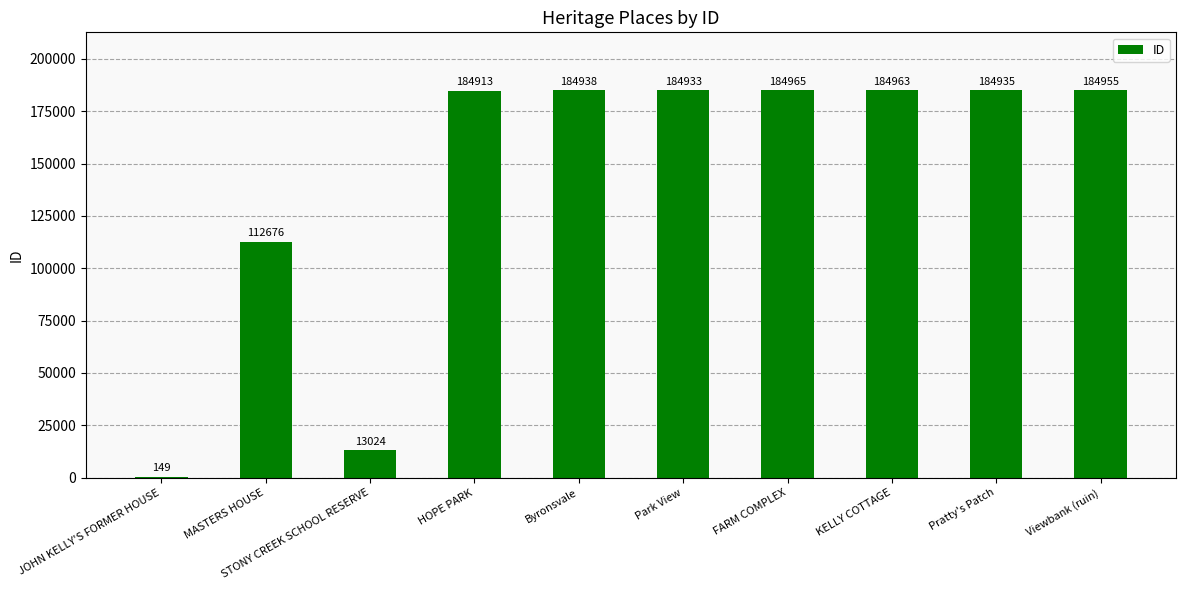

Which has a higher value, FARM COMPLEX or KELLY COTTAGE?

FARM COMPLEX